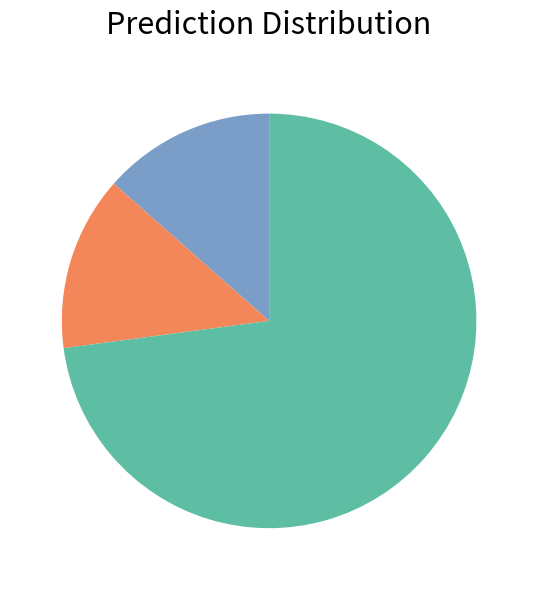

Is there a majority slice in this chart?

Yes